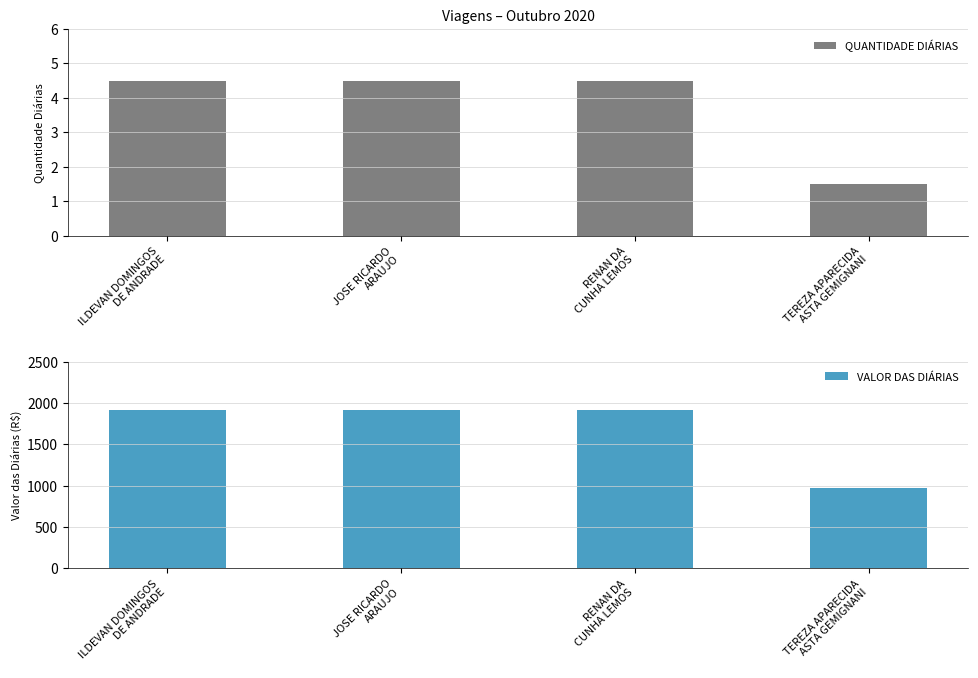

What is the label of the 2nd bar from the left?

JOSE RICARDO
ARAUJO